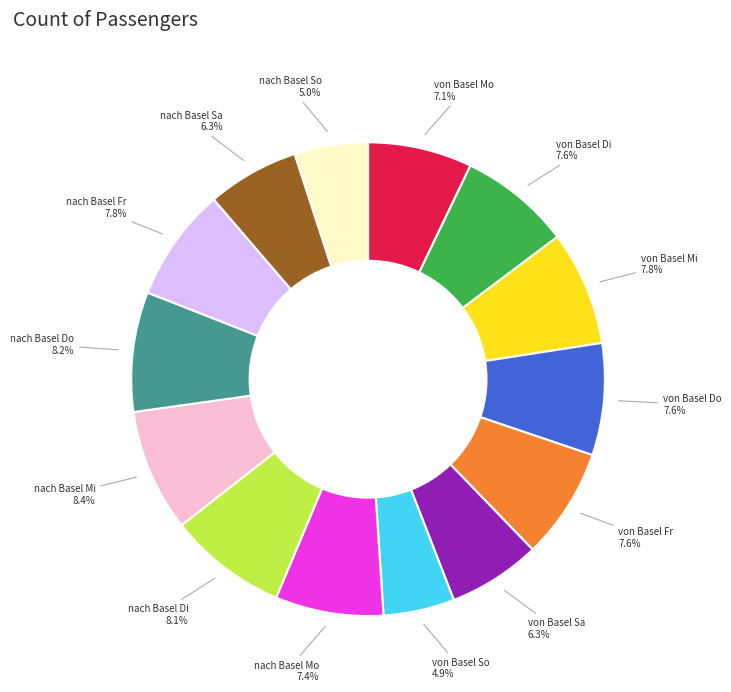

How many slices are in this pie chart?

14